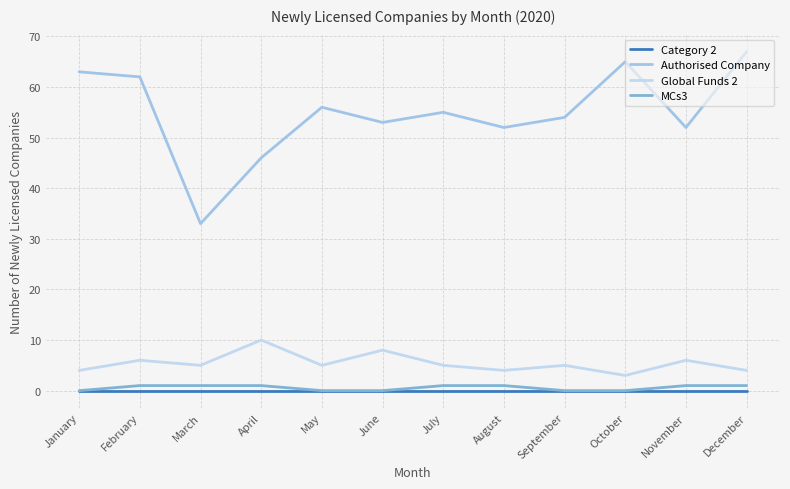

What is the average value of the Global Funds 2 series?

5